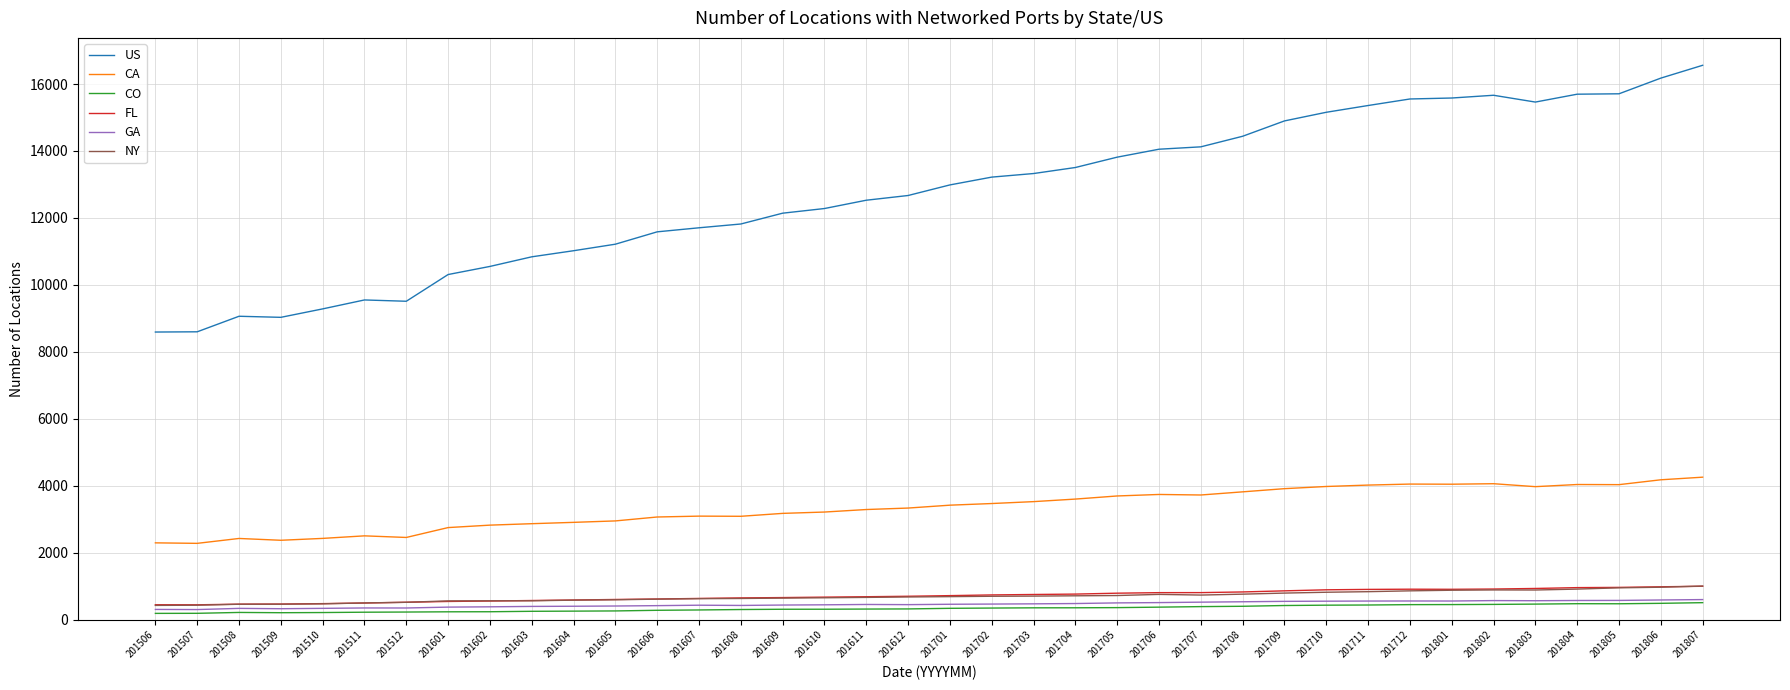

Is it true that FL equals 1003 at 201807?

True